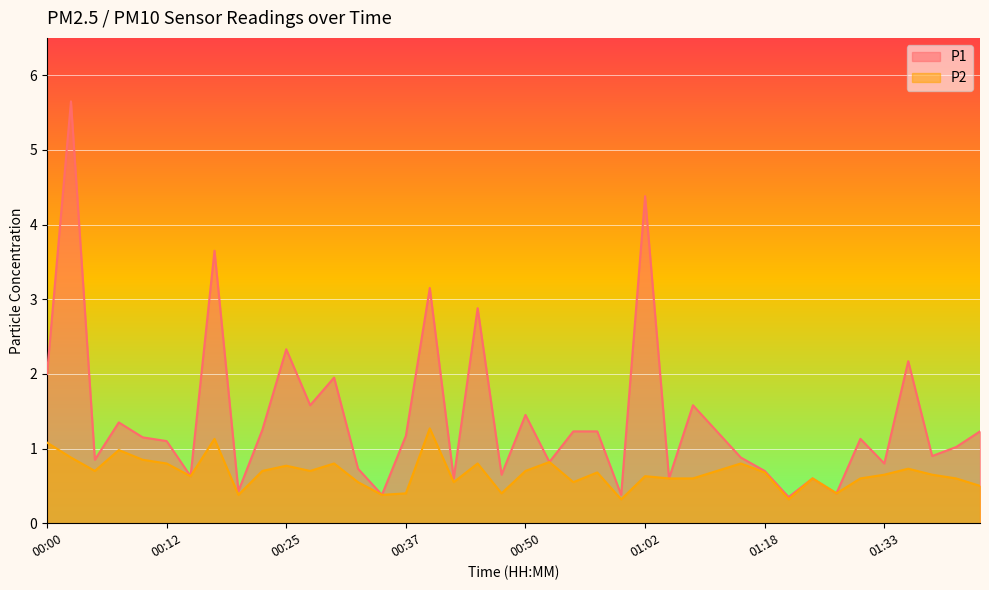

What is the maximum value for P1?

5.7